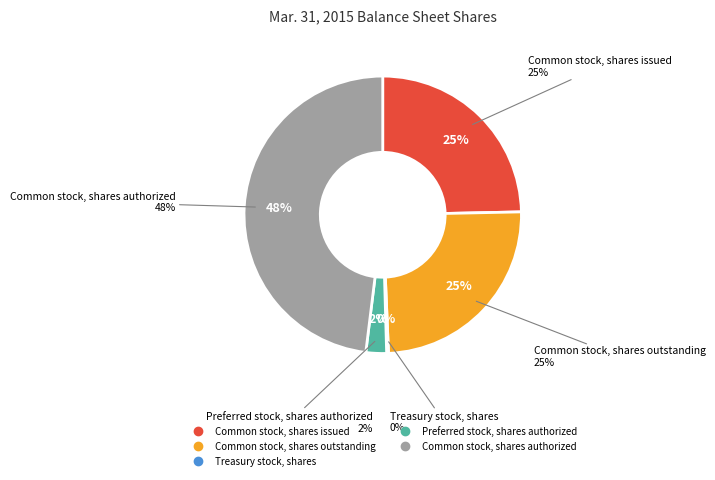

To the nearest percent, what percentage of the pie is Preferred stock, shares authorized?

2%